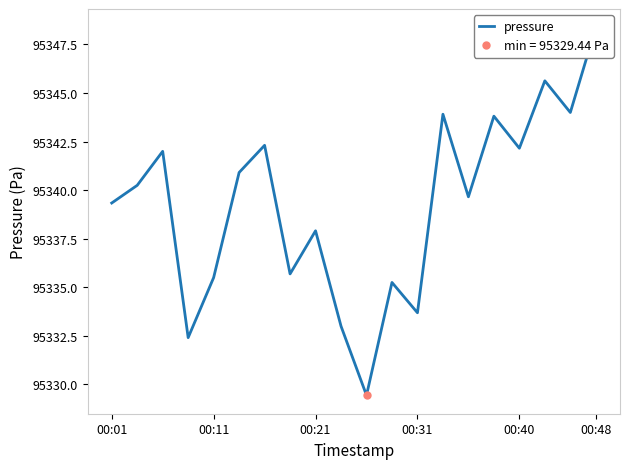

The chart shows a value of 57151.3 at 00:48. True or false?

False